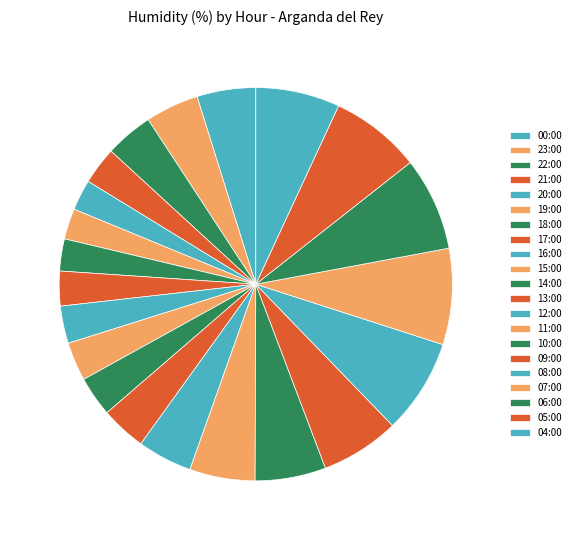

Is there any slice that represents more than half of the pie?

No